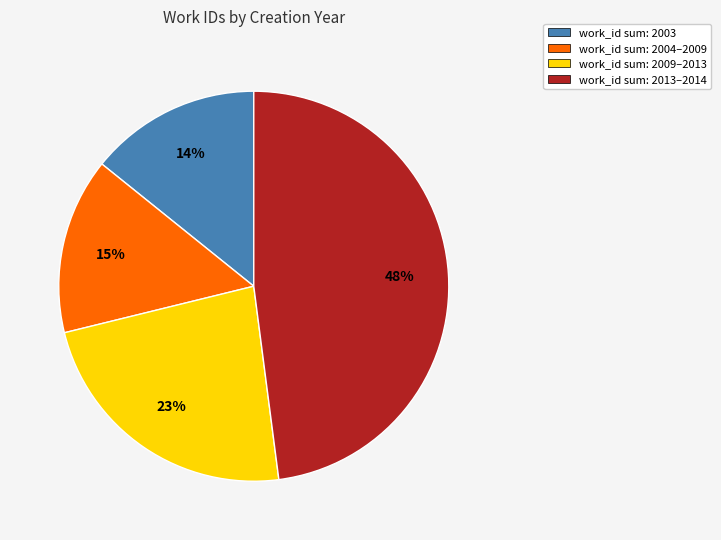

To the nearest percent, what is the average slice percentage?

25%